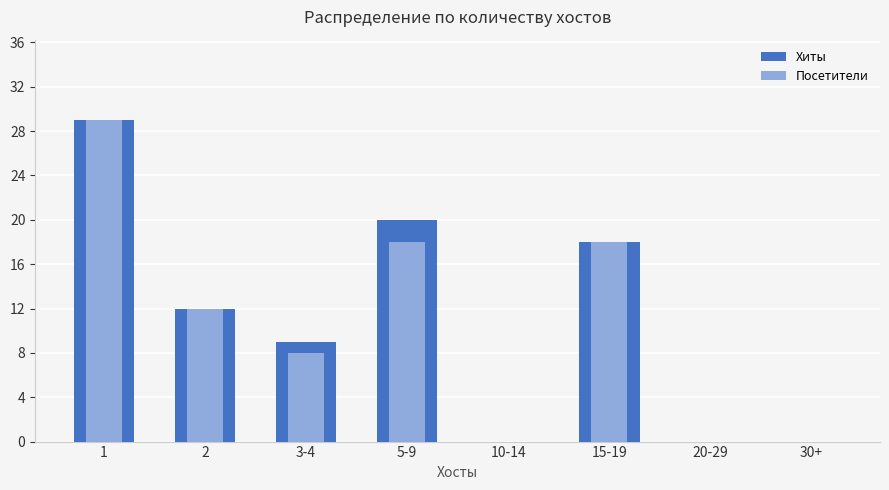

What are all the series names shown in the legend?

Хиты, Посетители